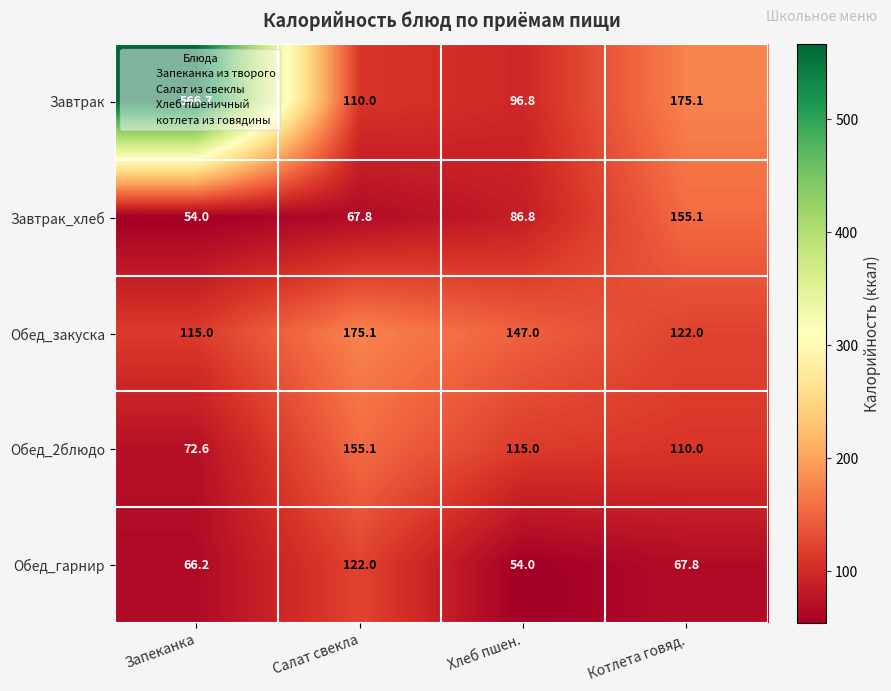

At which label does Завтрак_хлеб first exceed 86?

Хлеб пшен.